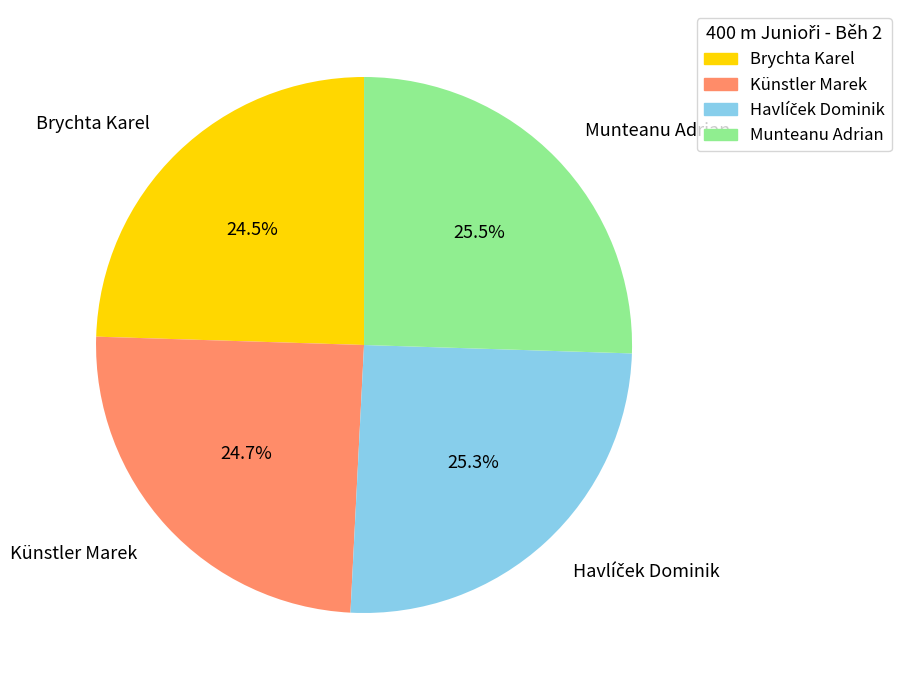

Do Brychta Karel and Künstler Marek together represent more than half of the pie?

No